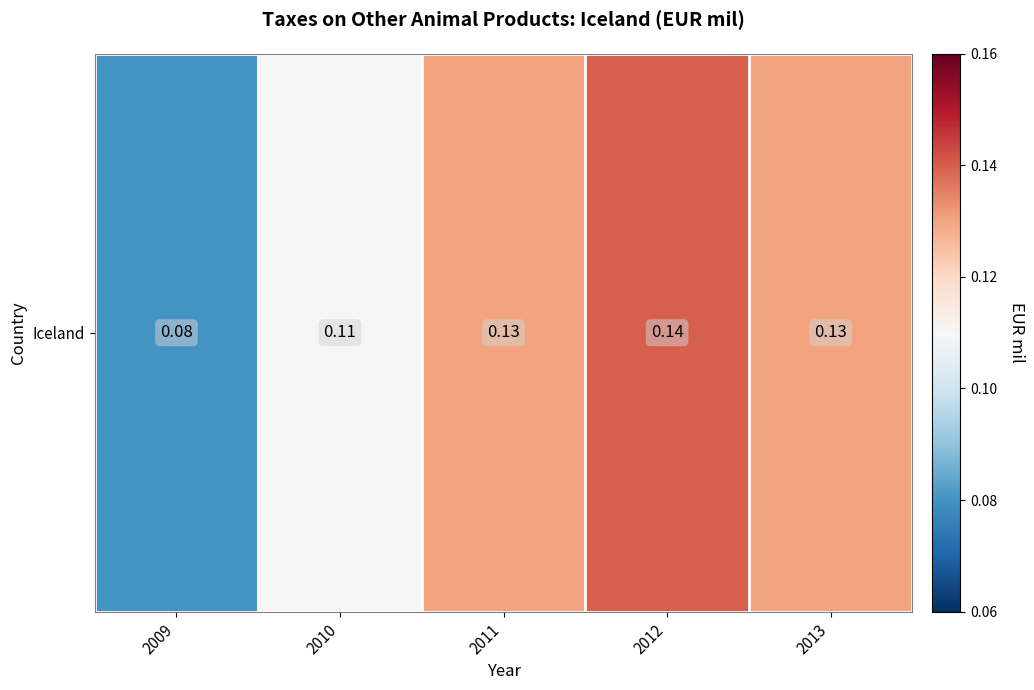

Rank the categories by value from highest to lowest.

2012, 2011, 2013, 2010, 2009